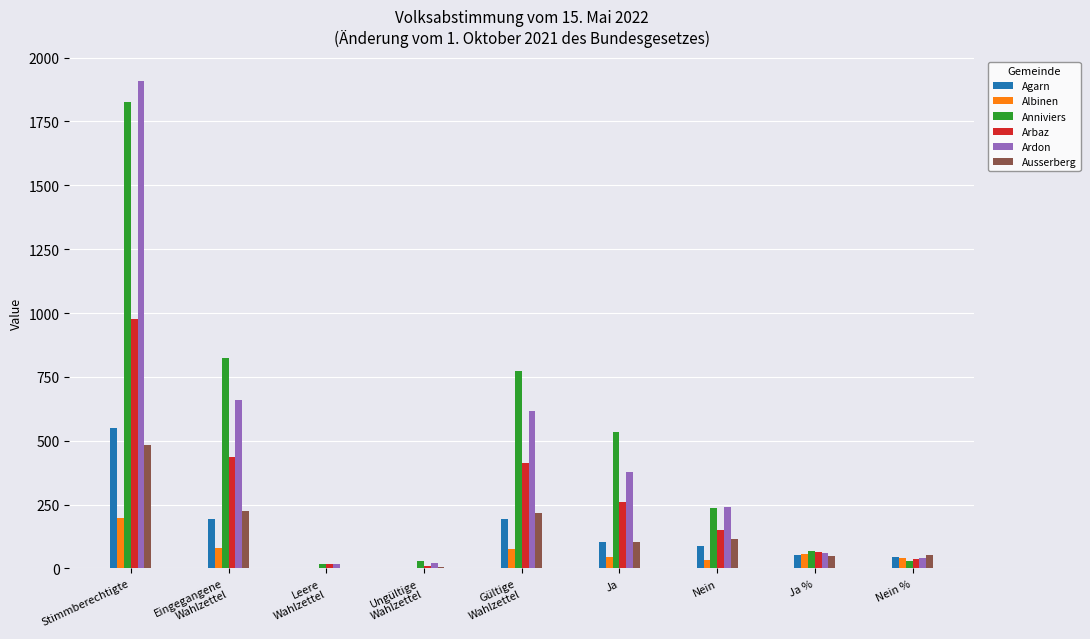

At which label does Arbaz reach its peak?

Stimmberechtigte